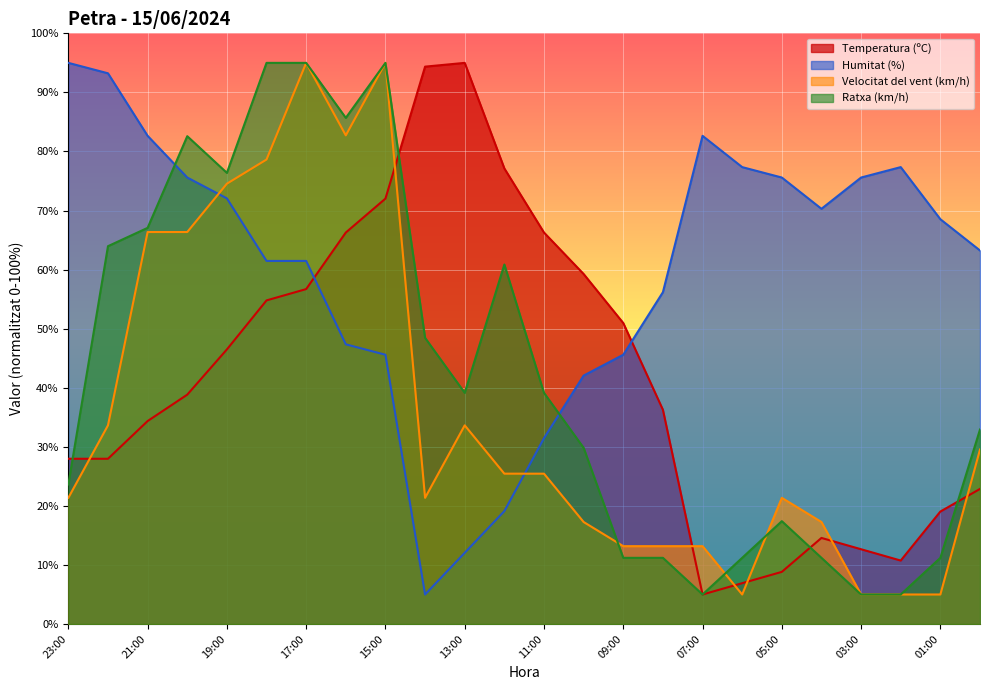

What is the total value across all series at 20:00?

263.4